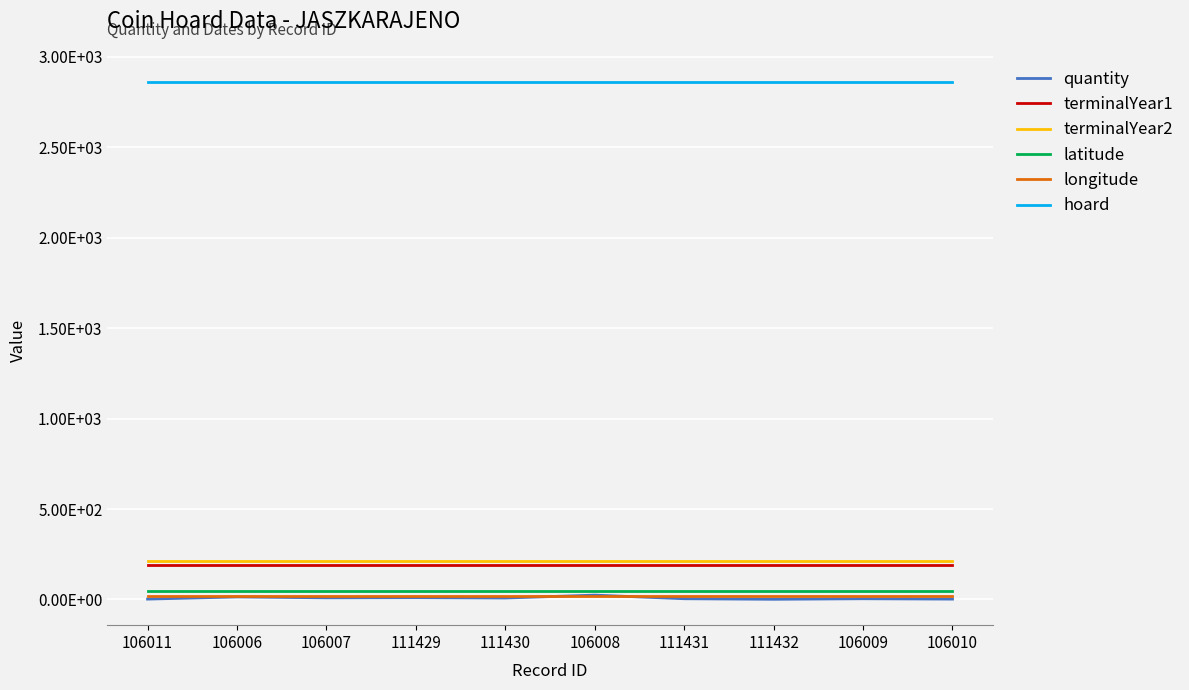

What are all the series names shown in the legend?

quantity, terminalYear1, terminalYear2, latitude, longitude, hoard